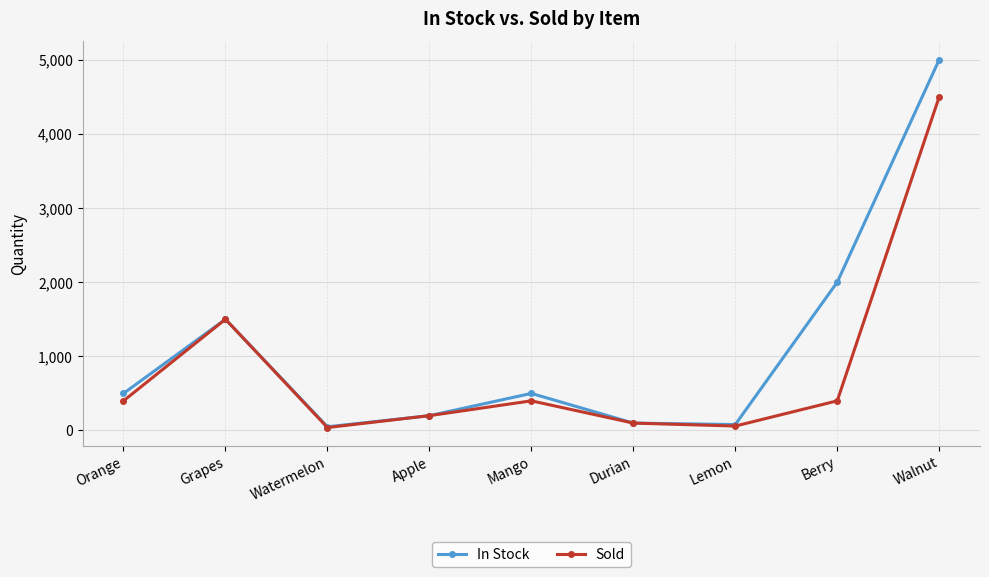

What is the approximate value of Sold at Orange?

400